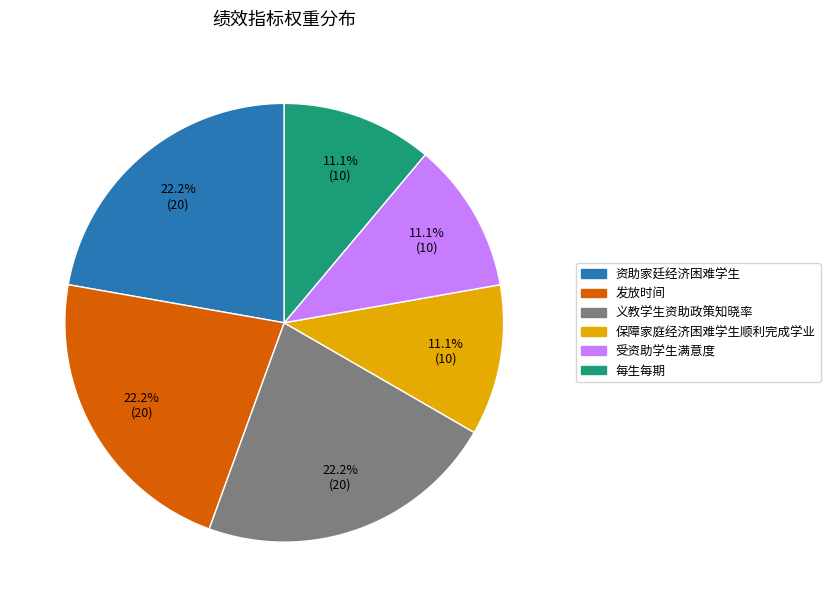

To the nearest percent, what is the combined percentage of 资助家廷经济困难学生 and 保障家庭经济困难学生顺利完成学业?

33%